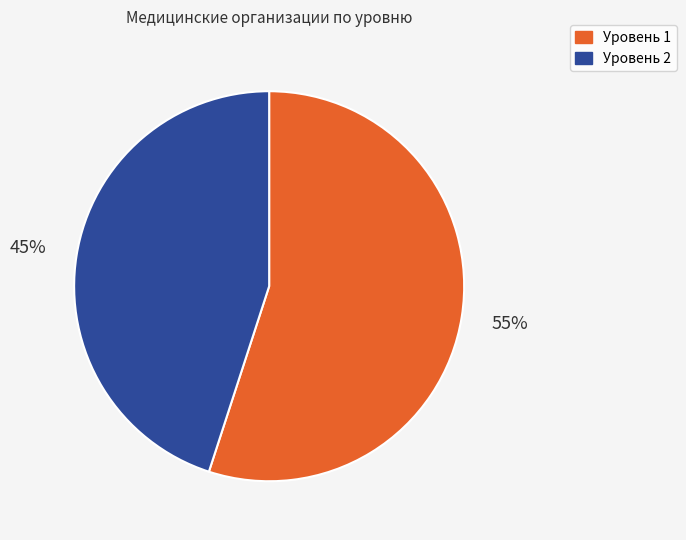

What is the majority slice?

Уровень 1